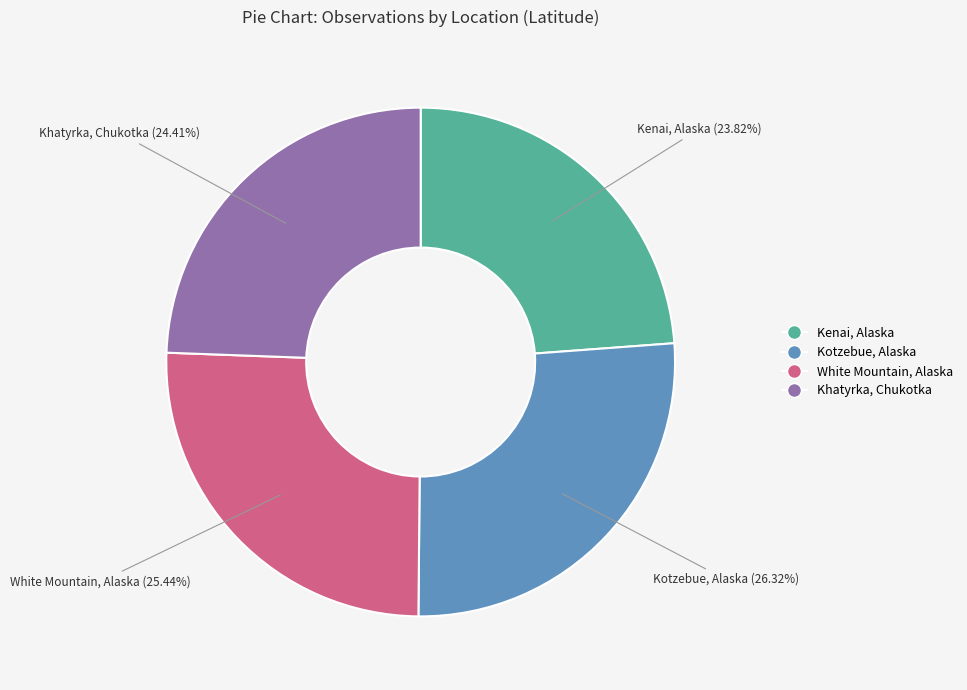

Combined, do Kotzebue, Alaska and White Mountain, Alaska account for over 50%?

Yes